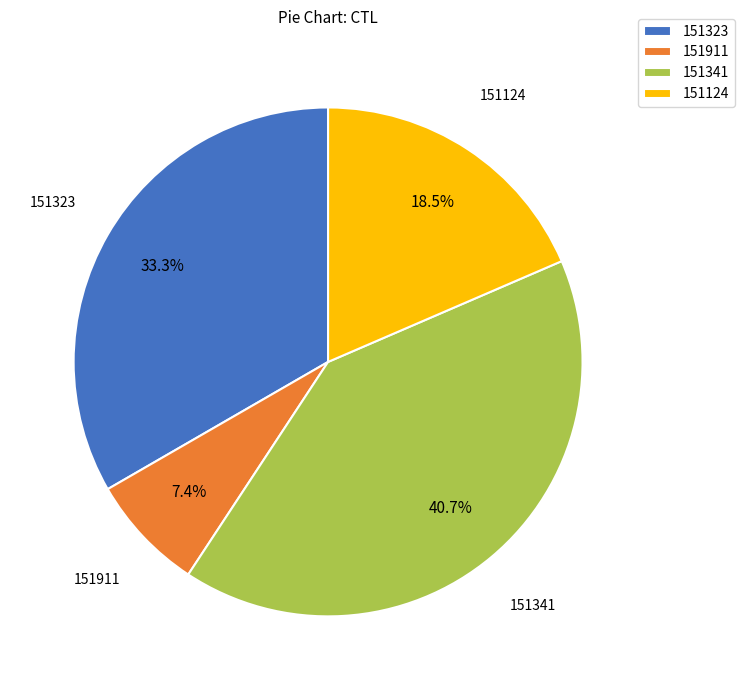

Rank the categories by value from lowest to highest.

151911, 151124, 151323, 151341